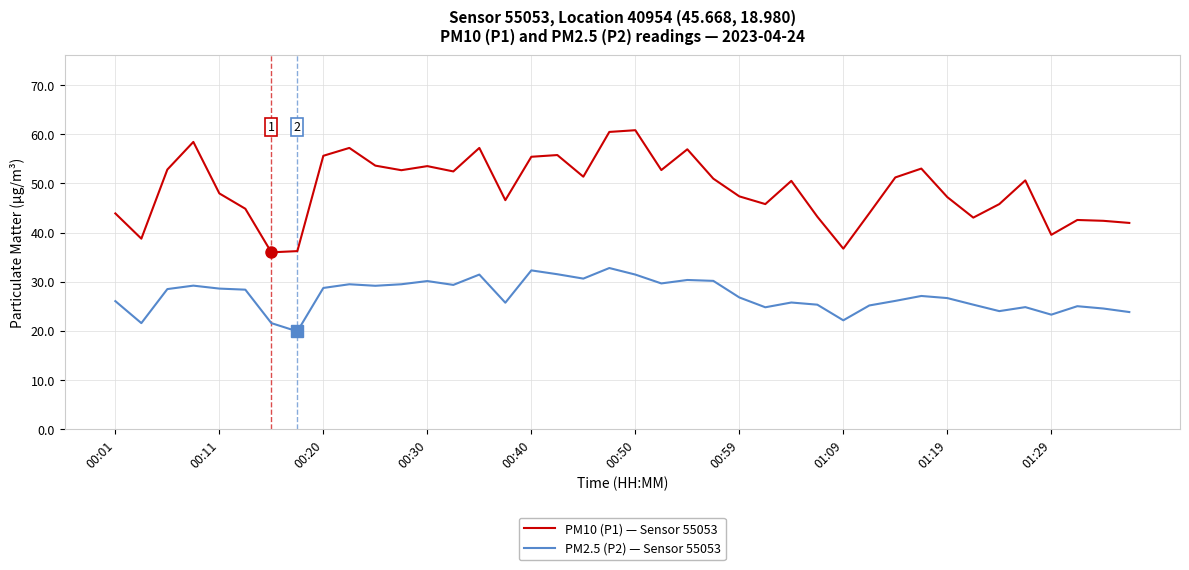

What is the difference between the maximum and second lowest values in the PM2.5 (P2) — Sensor 55053 series?

11.2